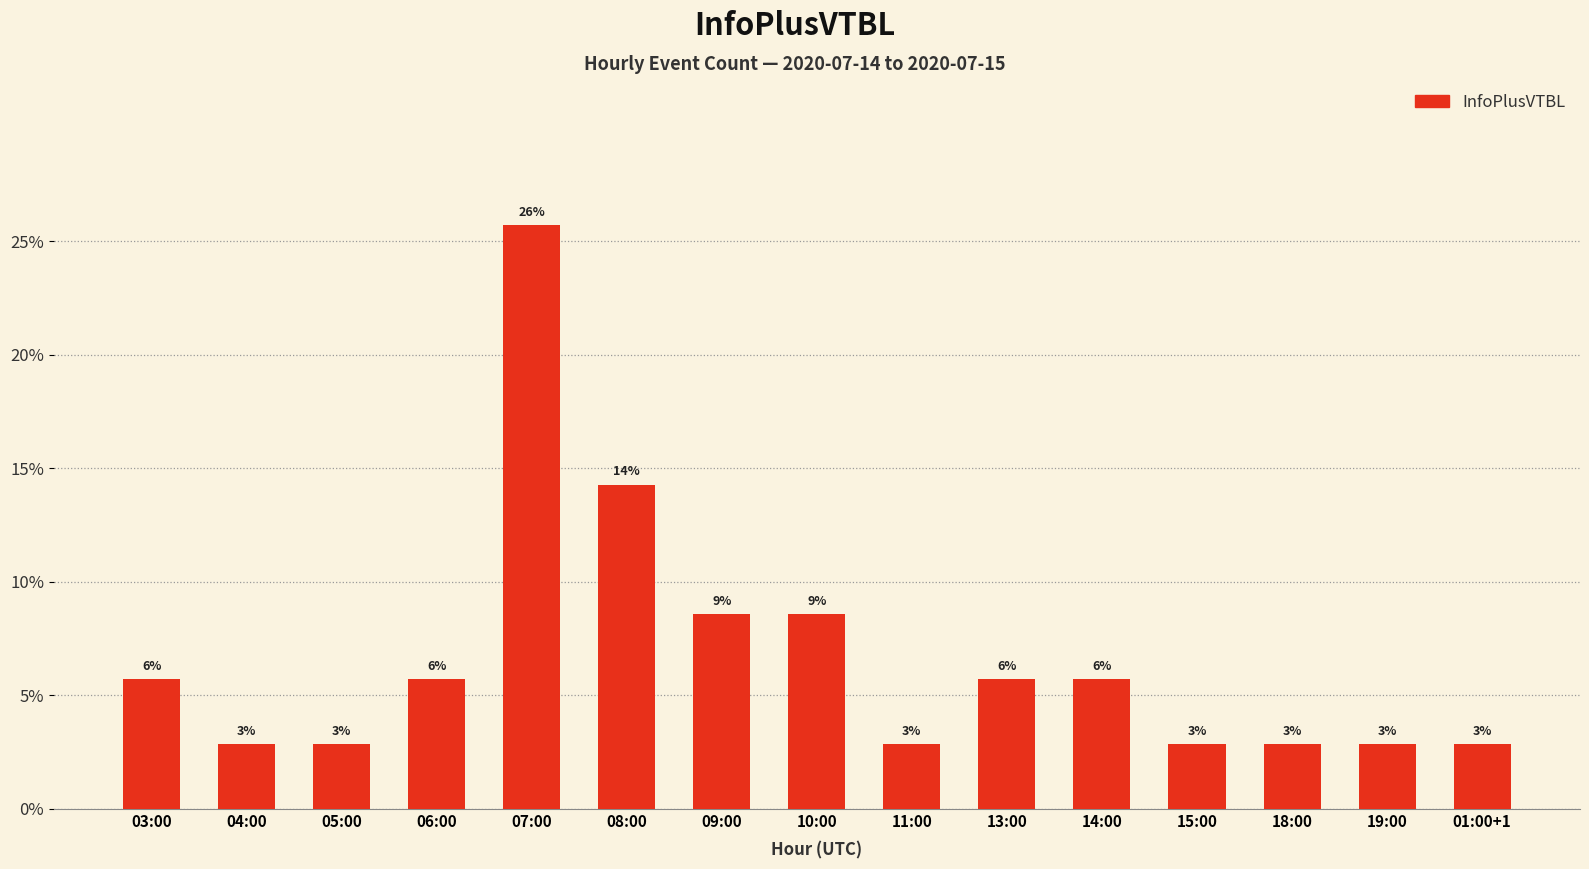

Are the bars horizontal?

No